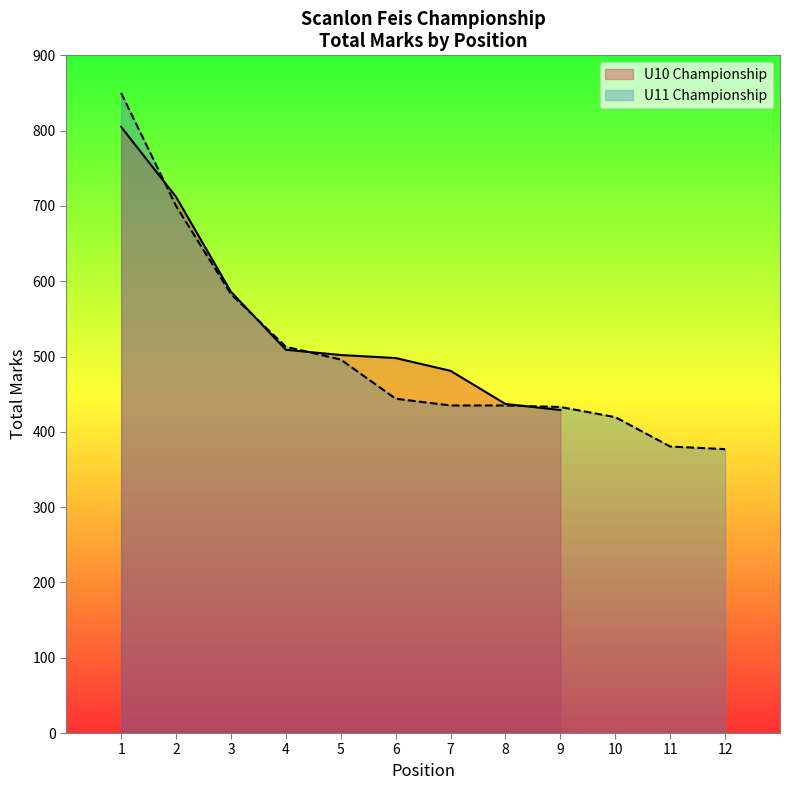

The value of U10 Championship at 8 is 437. True or false?

True